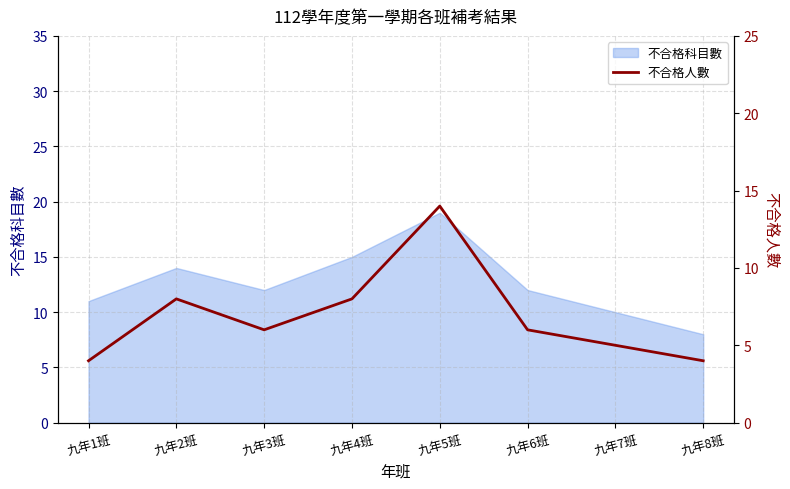

Reading right to left, what are all the values shown in this chart?

九年8班=4	九年7班=5	九年6班=6	九年5班=14	九年4班=8	九年3班=6	九年2班=8	九年1班=4